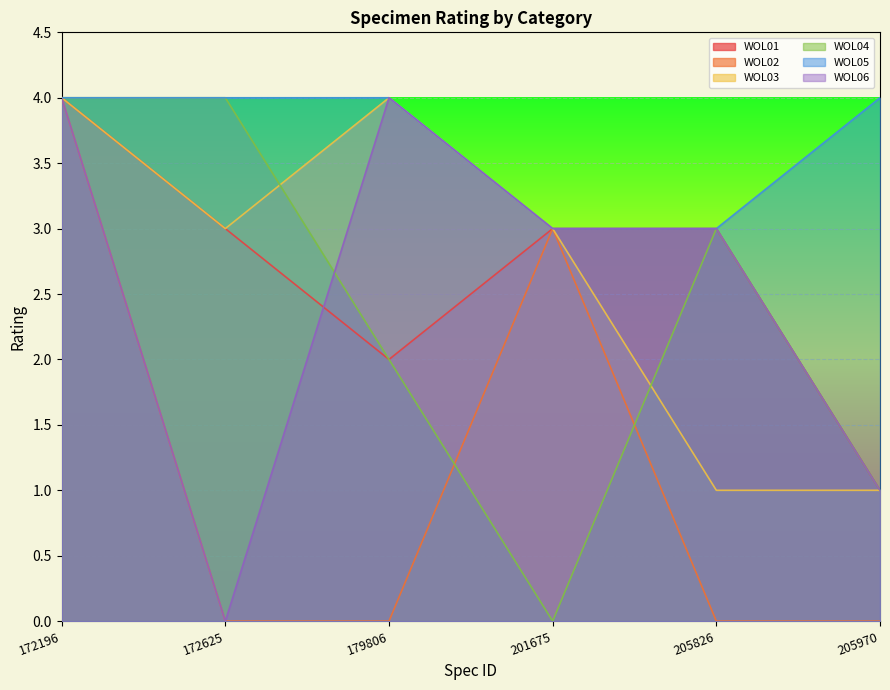

Reading right to left, what are all the values shown in this chart?

WOL01: 1	3	3	2	3	4
WOL02: 0	0	3	0	0	4
WOL03: 1	1	3	4	3	4
WOL04: 1	3	0	2	4	4
WOL05: 4	3	3	4	4	4
WOL06: 1	3	3	4	0	4